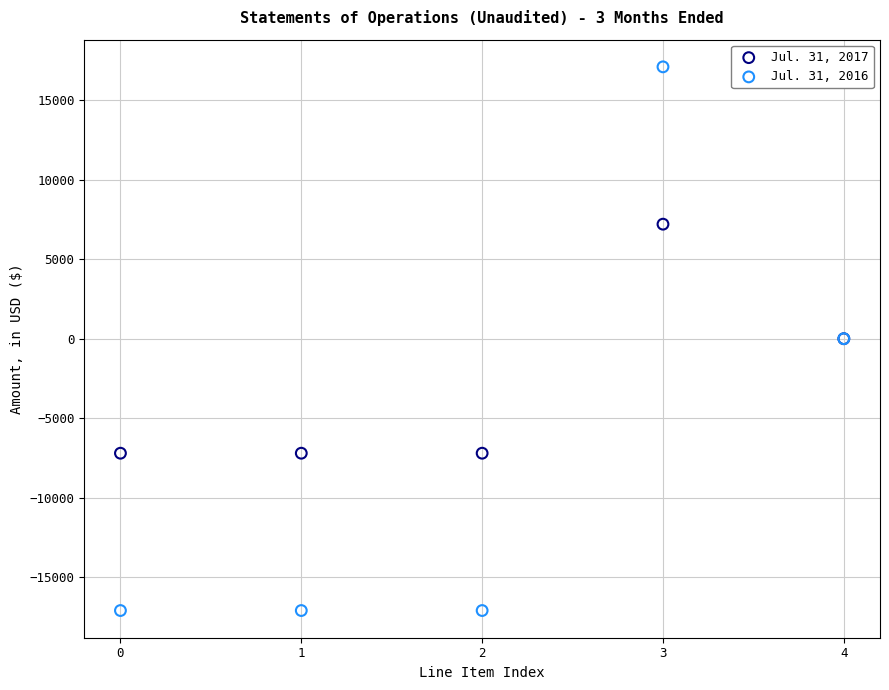

What are all the series names shown in the legend?

Jul. 31, 2017, Jul. 31, 2016